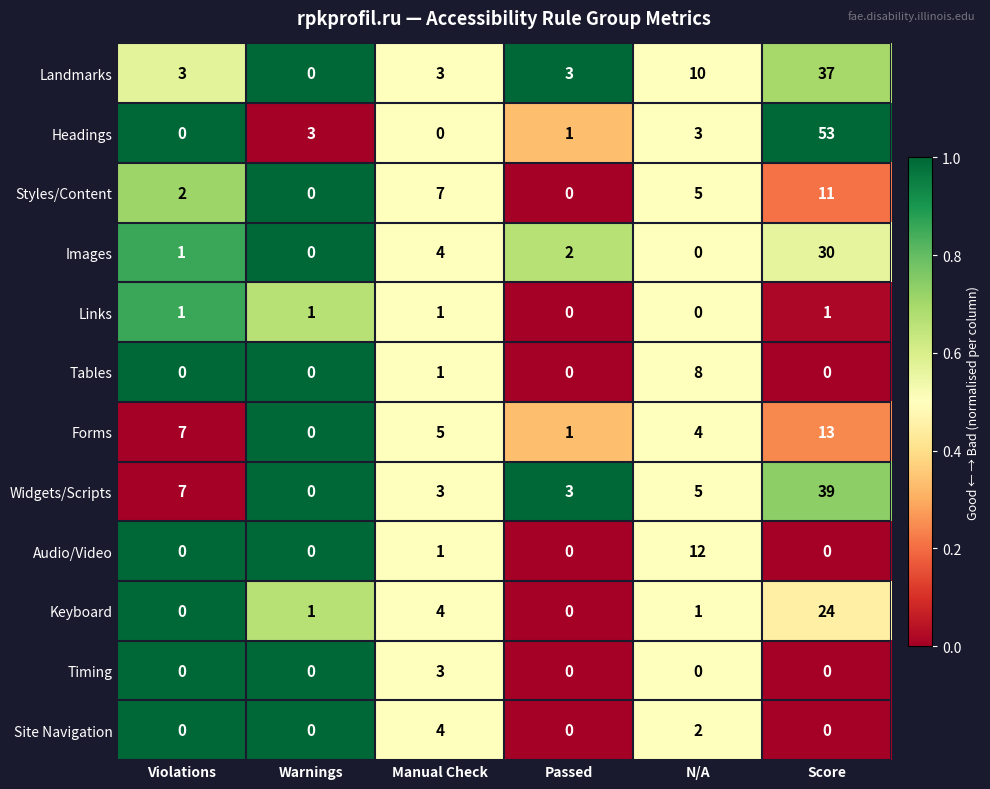

List the series in order of their peak value, highest first.

Headings, Widgets/Scripts, Landmarks, Images, Keyboard, Forms, Audio/Video, Styles/Content, Tables, Site Navigation, Timing, Links